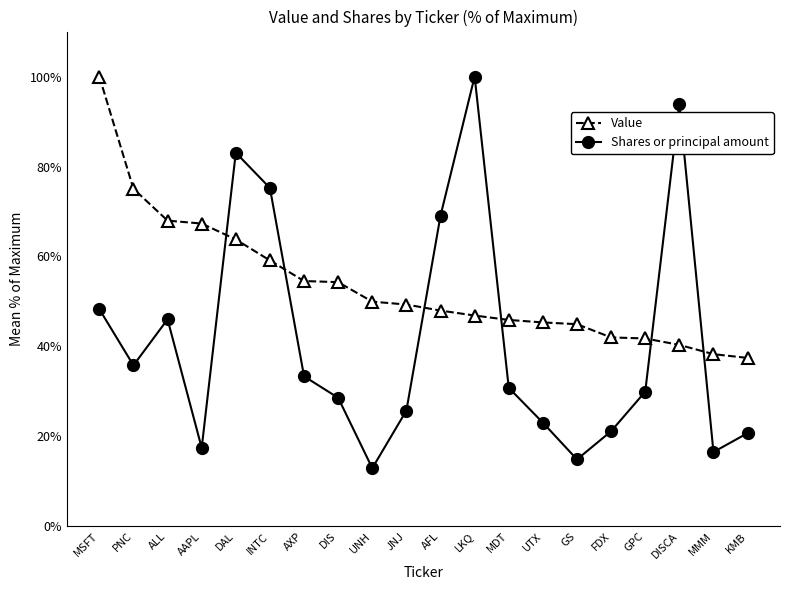

At which label is Shares or principal amount closest to 56?

MSFT